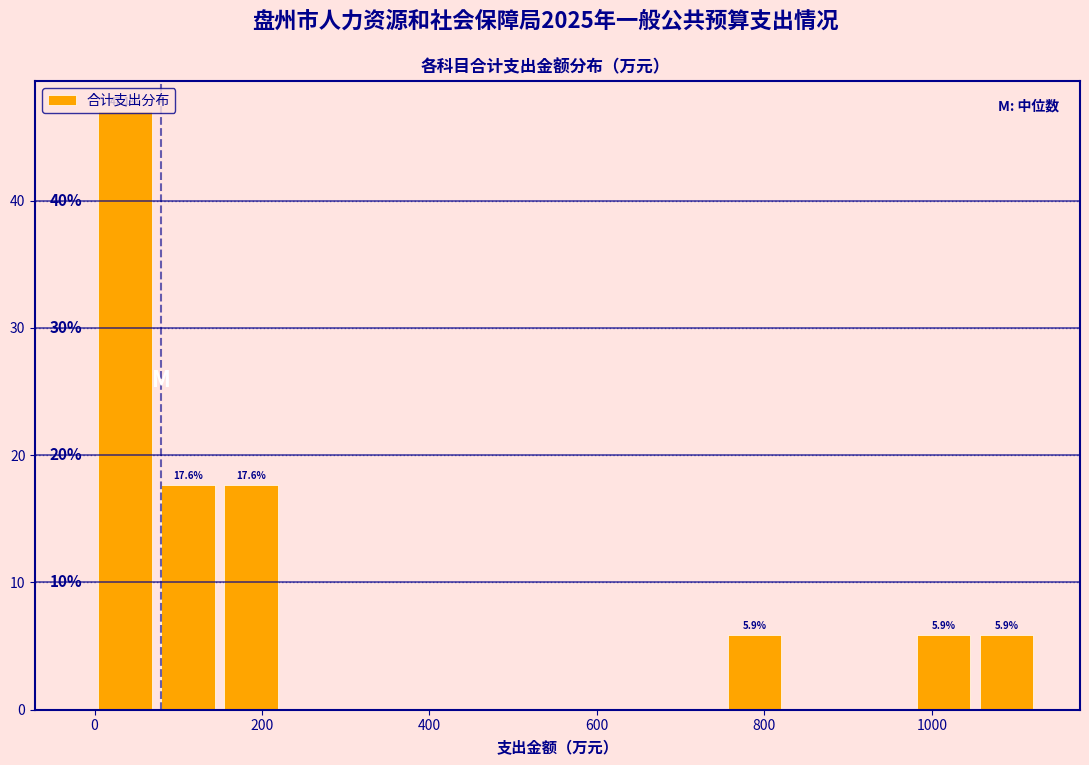

Around what value on the x-axis is the tallest bar? Give the approximate position of its centre, as read against the axis.

40